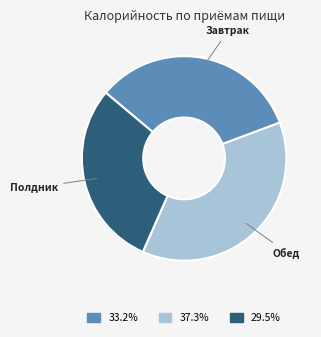

Is there any slice that represents more than half of the pie?

No